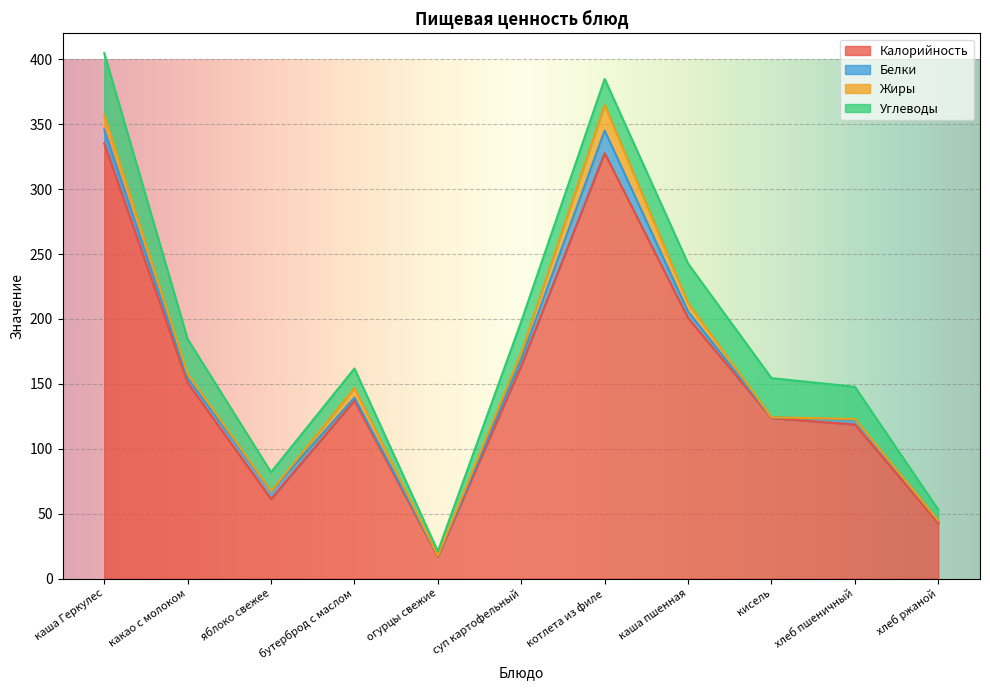

What is the label of the 1st point from the right?

хлеб ржаной